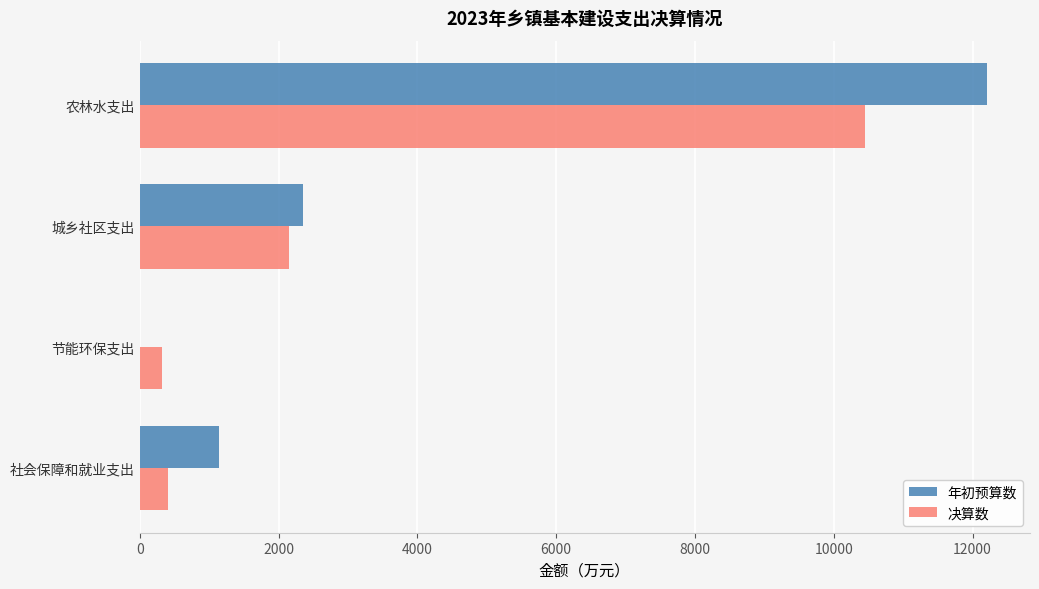

Which series changed the most between 节能环保支出 and 城乡社区支出?

年初预算数